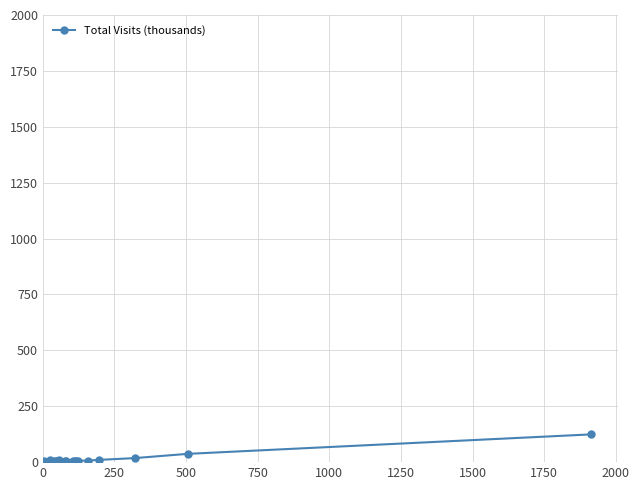

Count the number of data series in this chart.

1